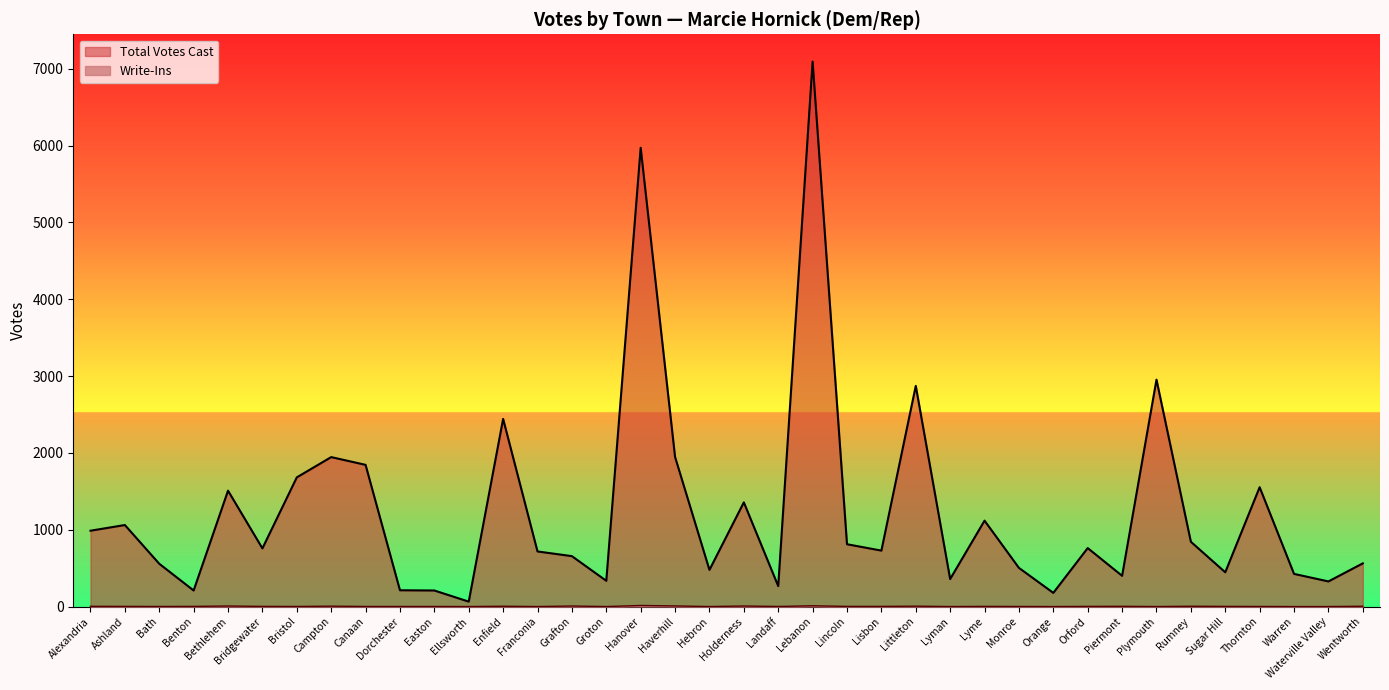

What value does the Write-Ins series have at Grafton, to the nearest 5?

5